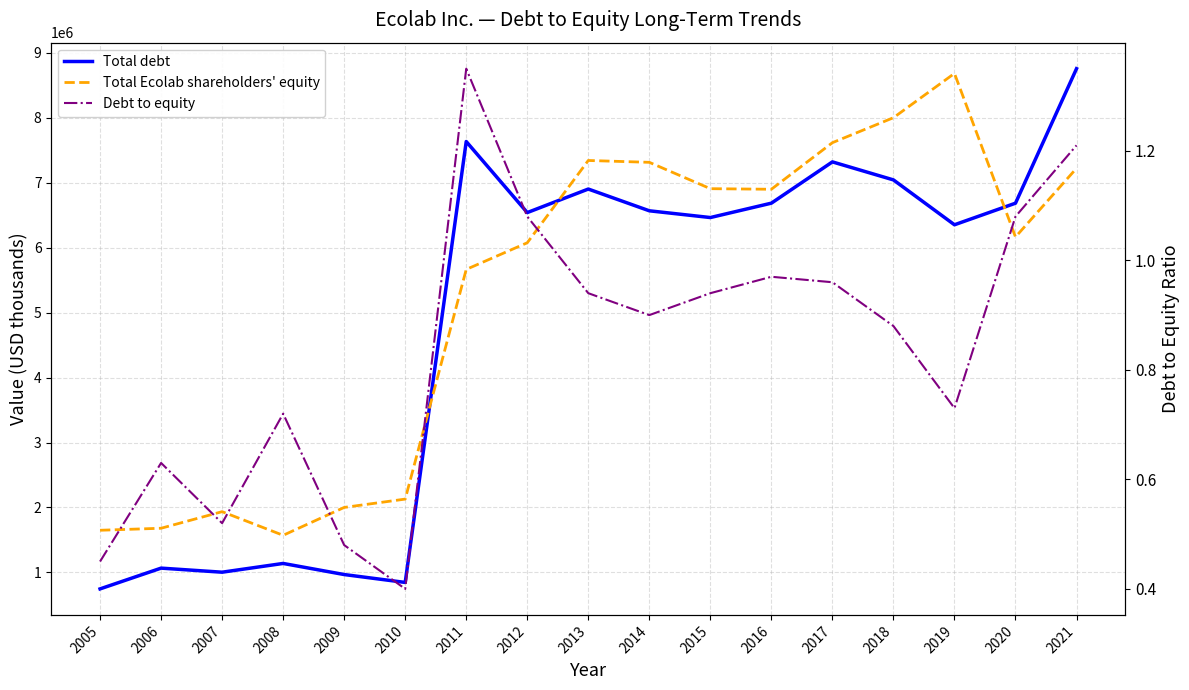

How many series are shown in this chart?

3